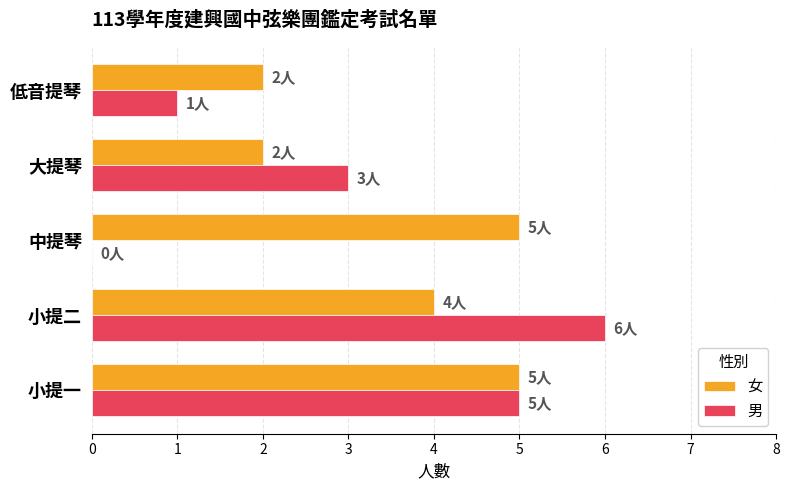

What is the maximum value for 女?

5